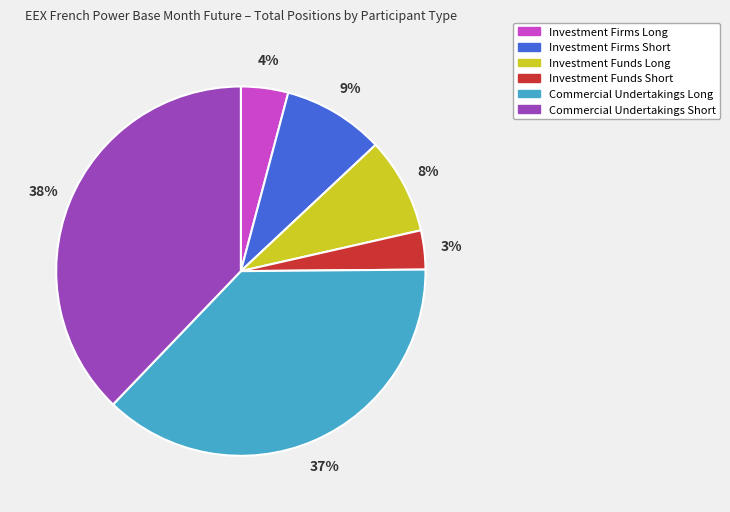

To the nearest percent, what is the combined percentage of Investment Firms Long and Commercial Undertakings Short?

42%